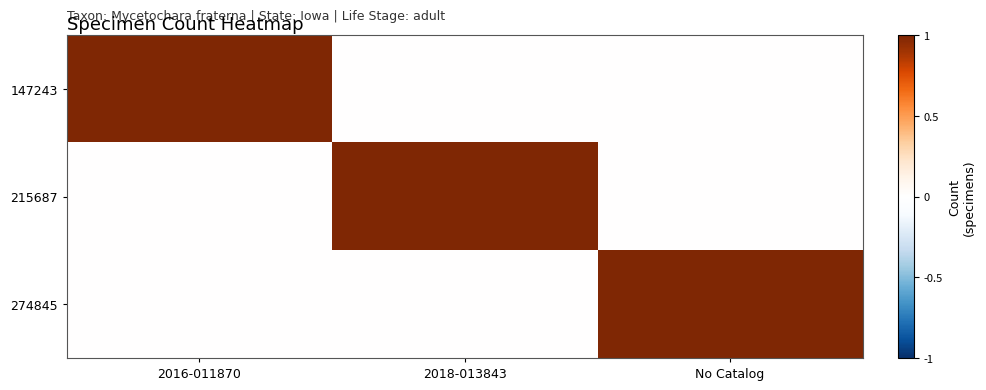

Reading left to right, list all the values displayed in this chart.

147243: 2016-011870=1	2018-013843=0	No Catalog=0
215687: 2016-011870=0	2018-013843=1	No Catalog=0
274845: 2016-011870=0	2018-013843=0	No Catalog=1